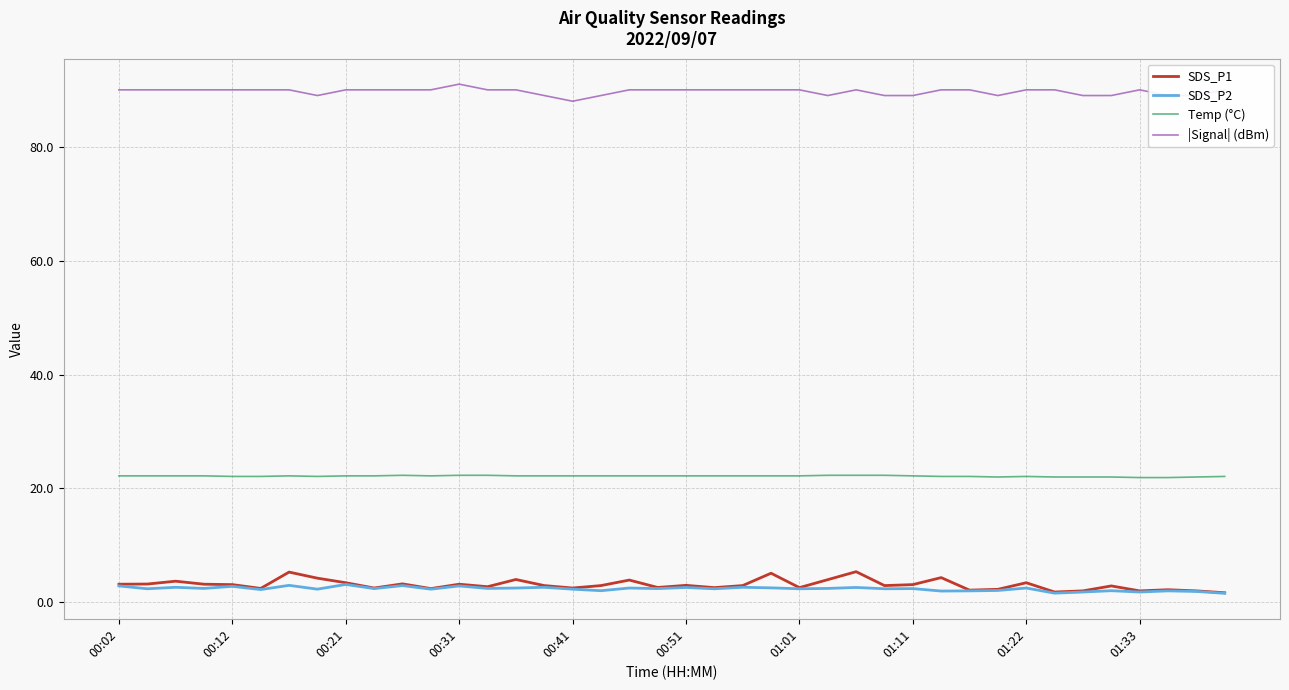

True or false: |Signal| (dBm) and SDS_P1 cross at least once.

False